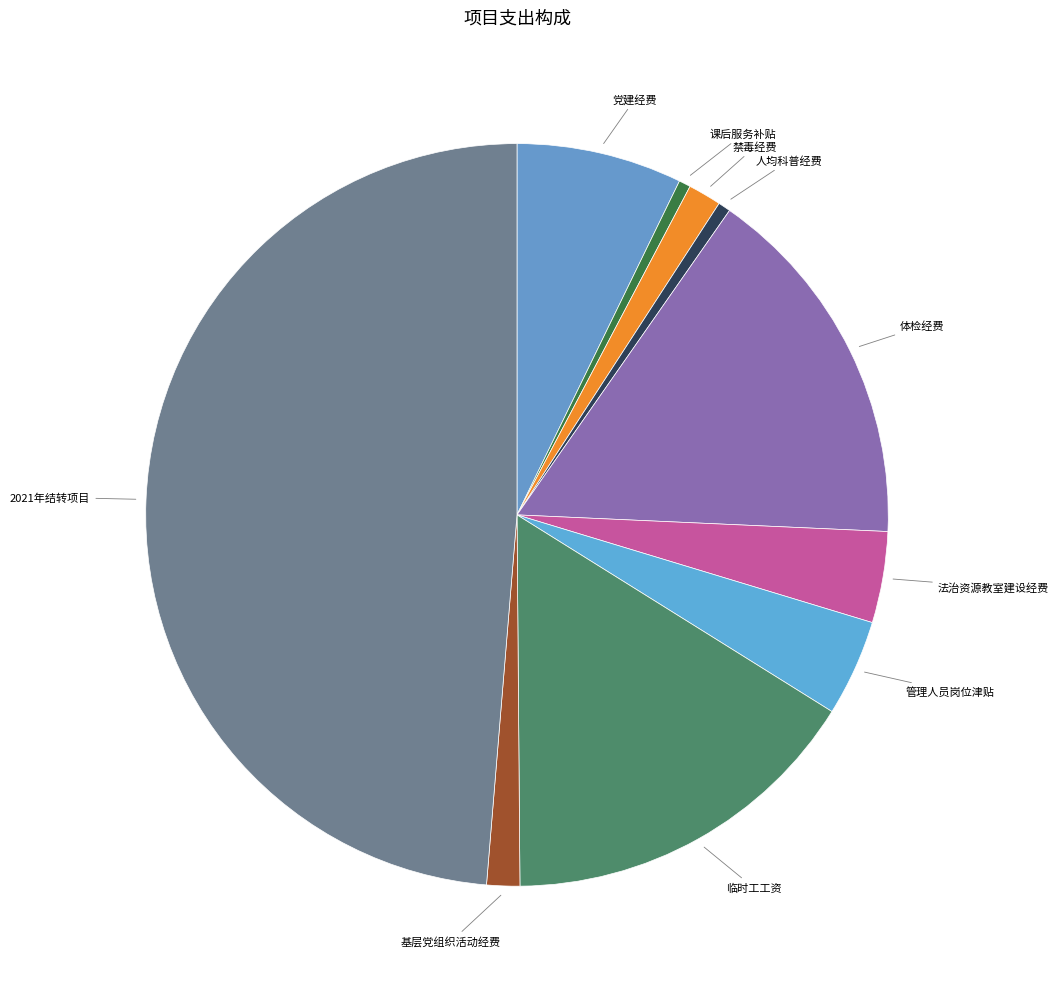

What is the smallest slice in the pie chart?

课后服务补贴